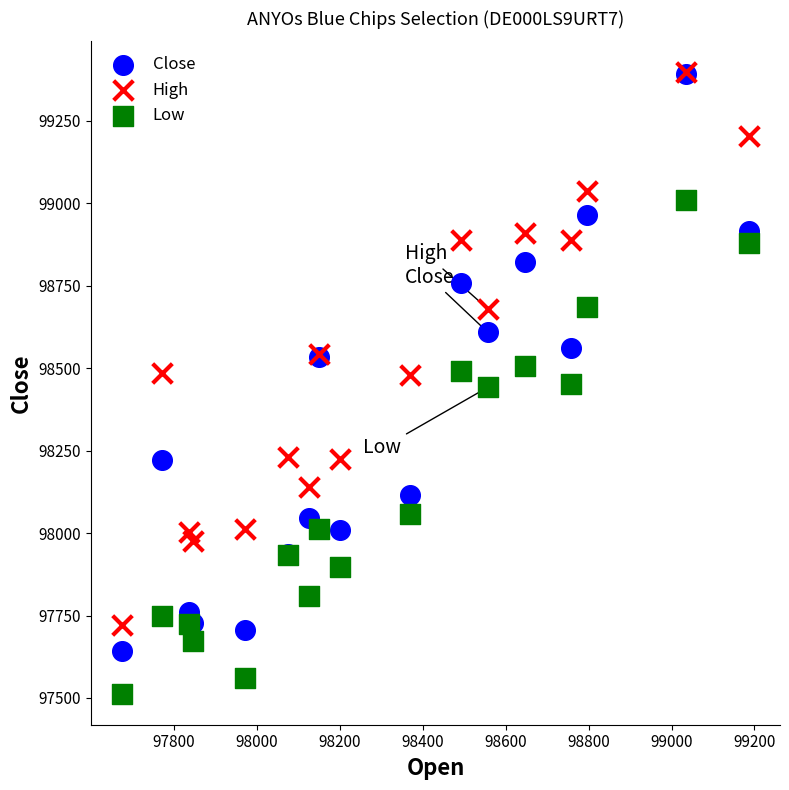

What are all the series names shown in the legend?

Close, High, Low